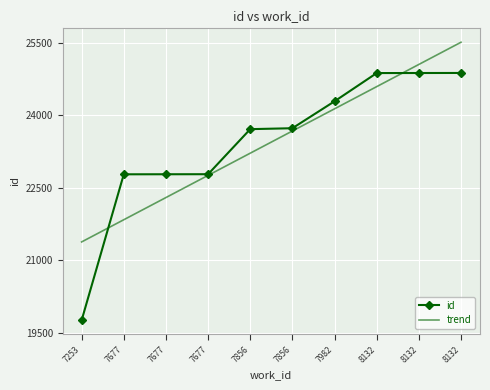

What is the difference between the id values at 7253 and 8132?

5114.0